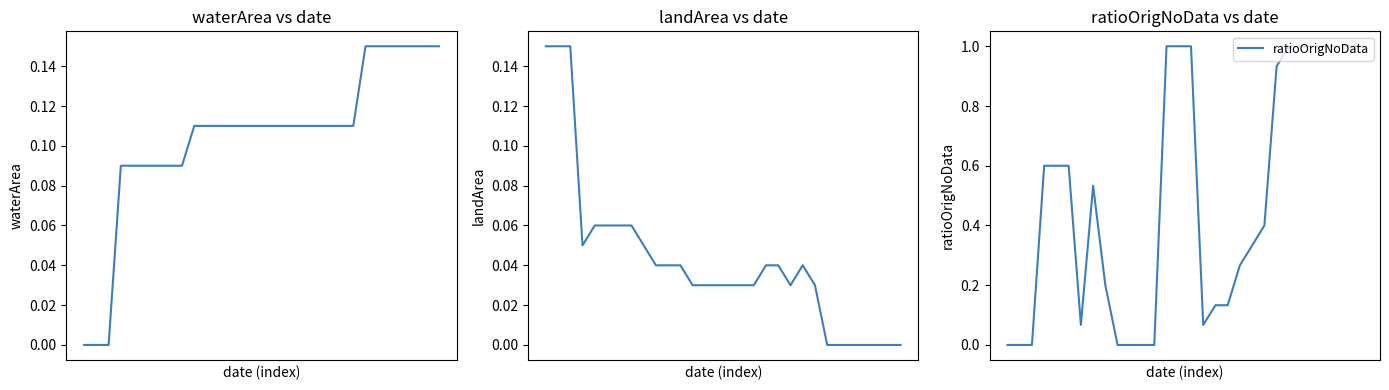

True or false: landArea has more than 2 points higher than both neighbors.

False